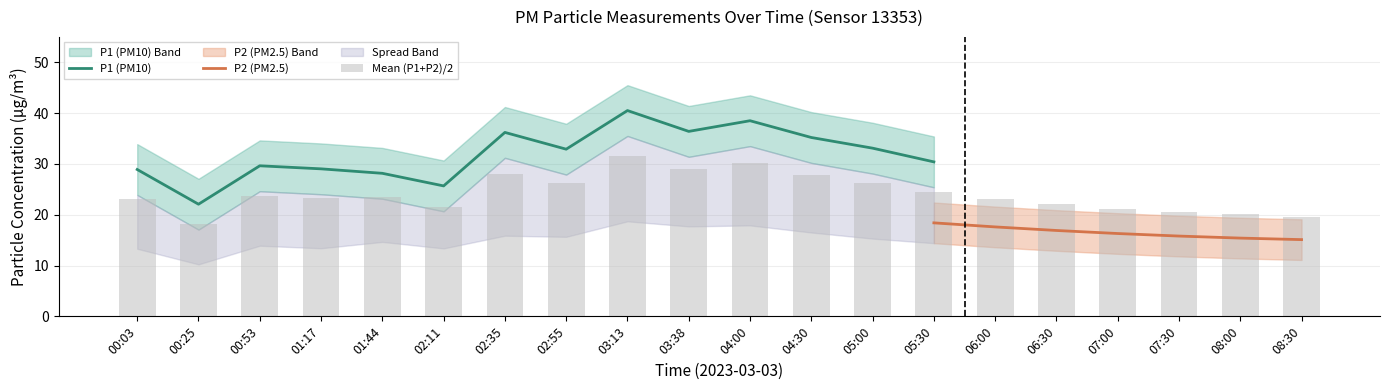

The P1 (PM10) series shows 45.8 at 05:00. True or false?

False